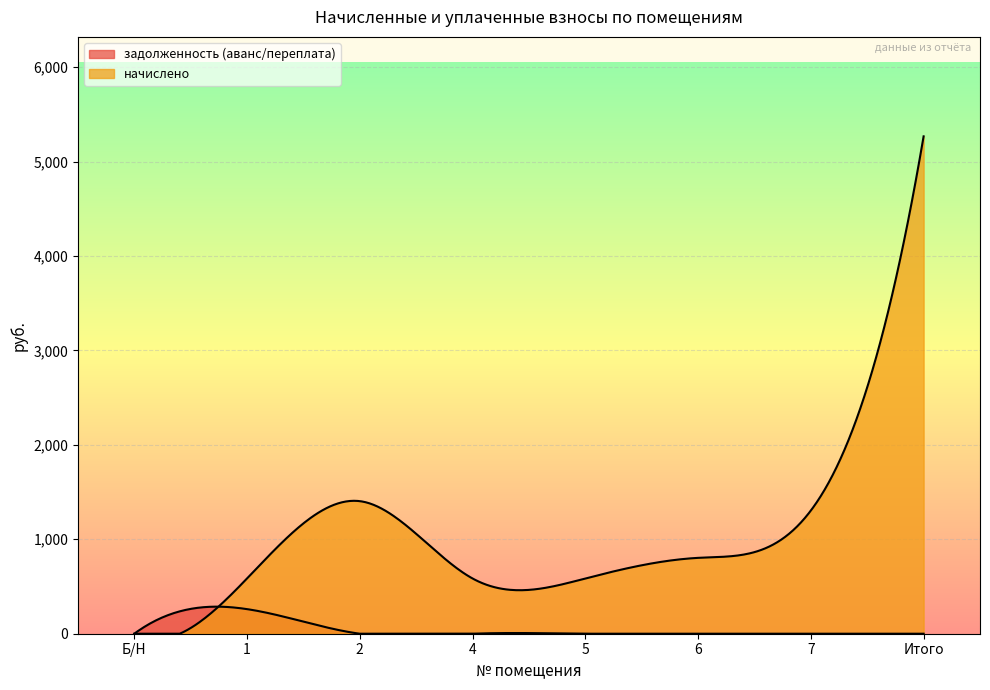

True or false: задолженность (аванс/переплата) has a value of 0.0 at Б/Н.

True